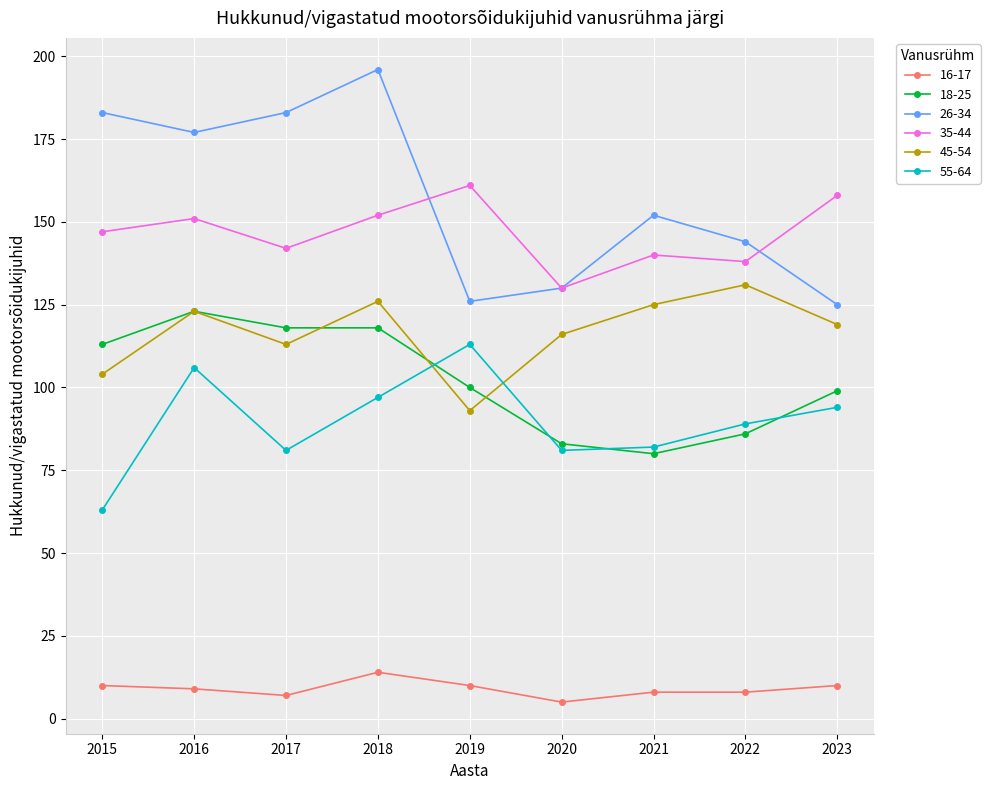

Where is the first local minimum for 16-17?

2017